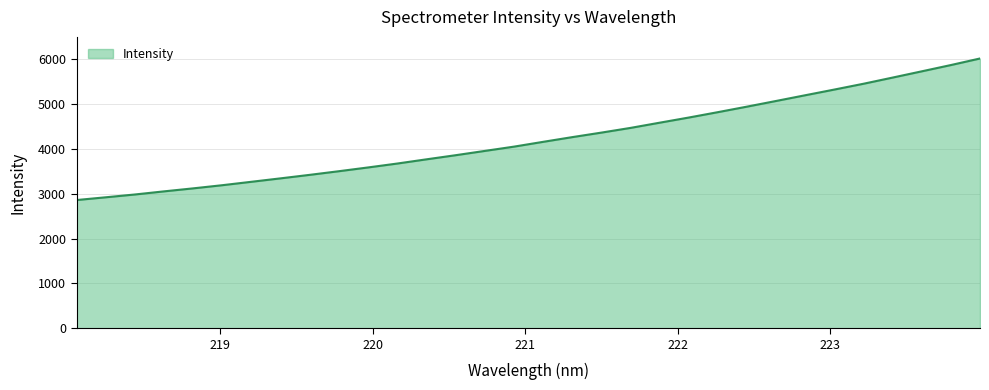

Does the chart have visible grid lines?

Yes